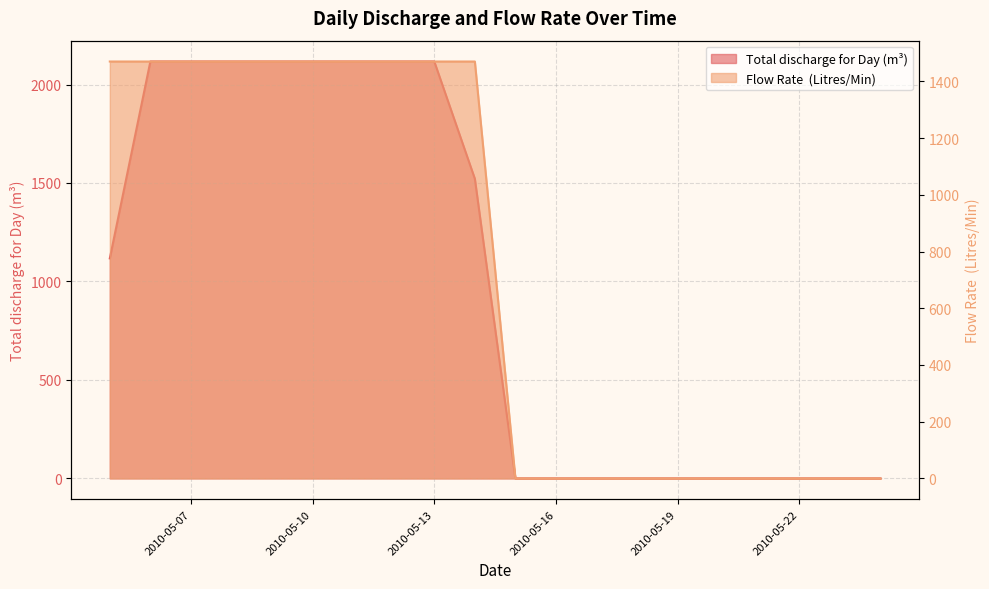

True or false: Flow Rate  (Litres/Min) and Total discharge for Day (m³) intersect in this chart.

True